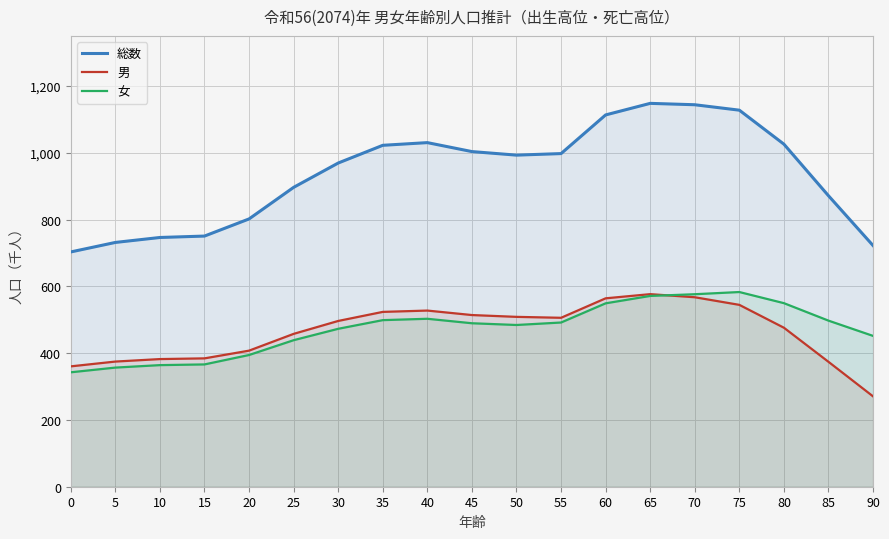

At which category does 総数 reach its first local valley?

50